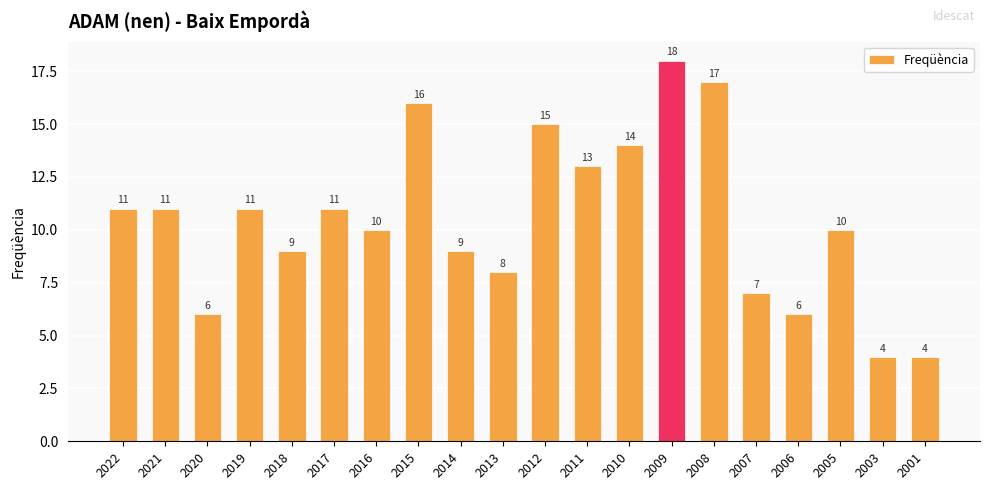

What is the approximate value at 2006?

6